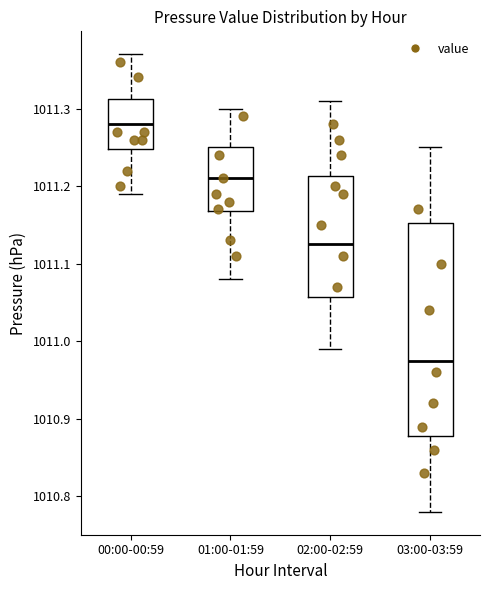

Reading left to right, read every box against the y-axis: the position of its median line, the range the box covers, and the ends of its whiskers. The values are not printed on the chart, so give them approximately, as read against the axis.

00:00-00:59: median 1011.28, box 1011.25 to 1011.31, whiskers 1011.19 to 1011.37
01:00-01:59: median 1011.21, box 1011.17 to 1011.25, whiskers 1011.08 to 1011.30
02:00-02:59: median 1011.13, box 1011.06 to 1011.21, whiskers 1010.99 to 1011.31
03:00-03:59: median 1010.98, box 1010.88 to 1011.15, whiskers 1010.78 to 1011.25